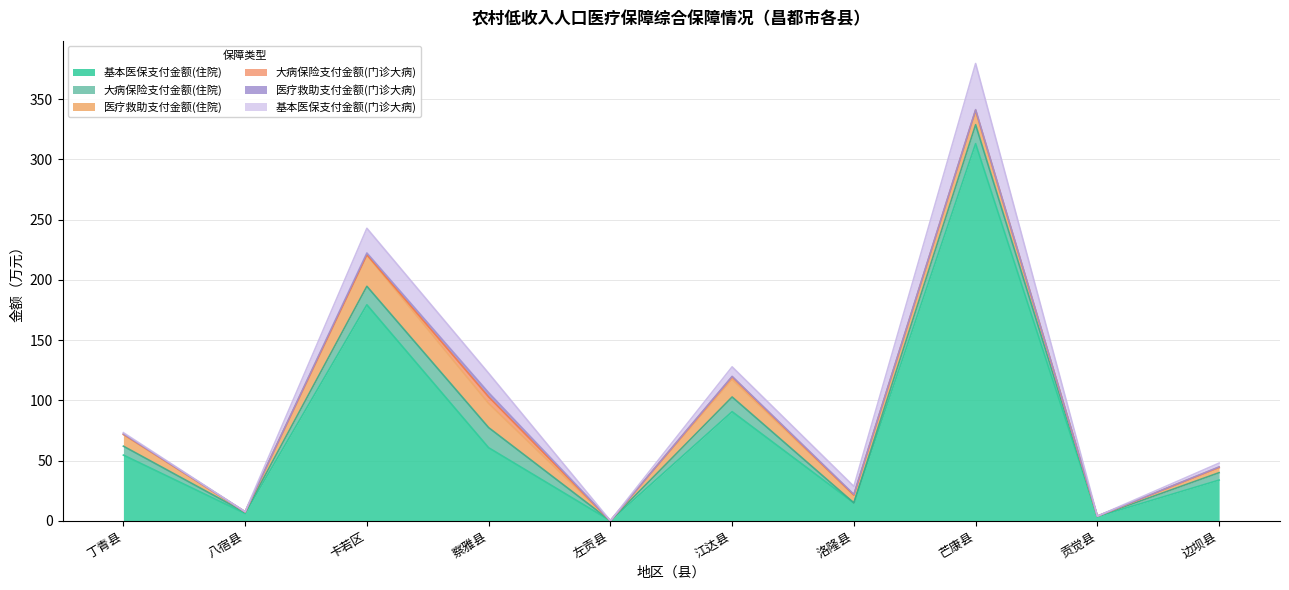

What is the label of the 4th point from the left?

察雅县